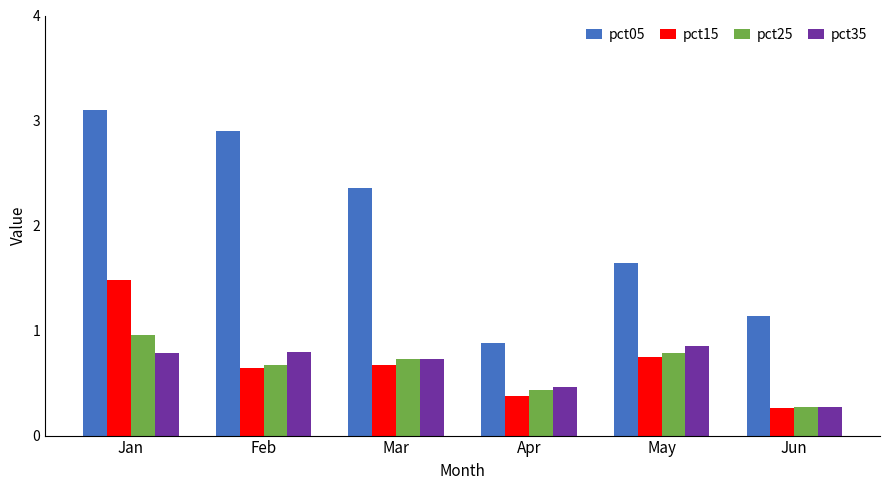

Which series has the largest total across all categories?

pct05